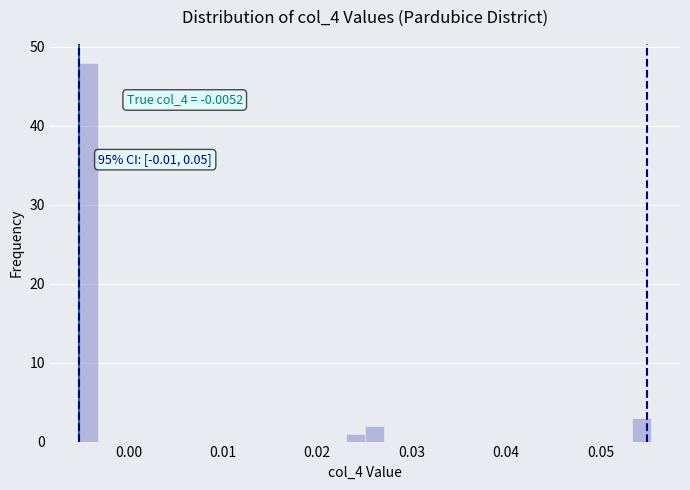

Around what value on the x-axis is the tallest bar? Give the approximate position of its centre, as read against the axis.

-0.004